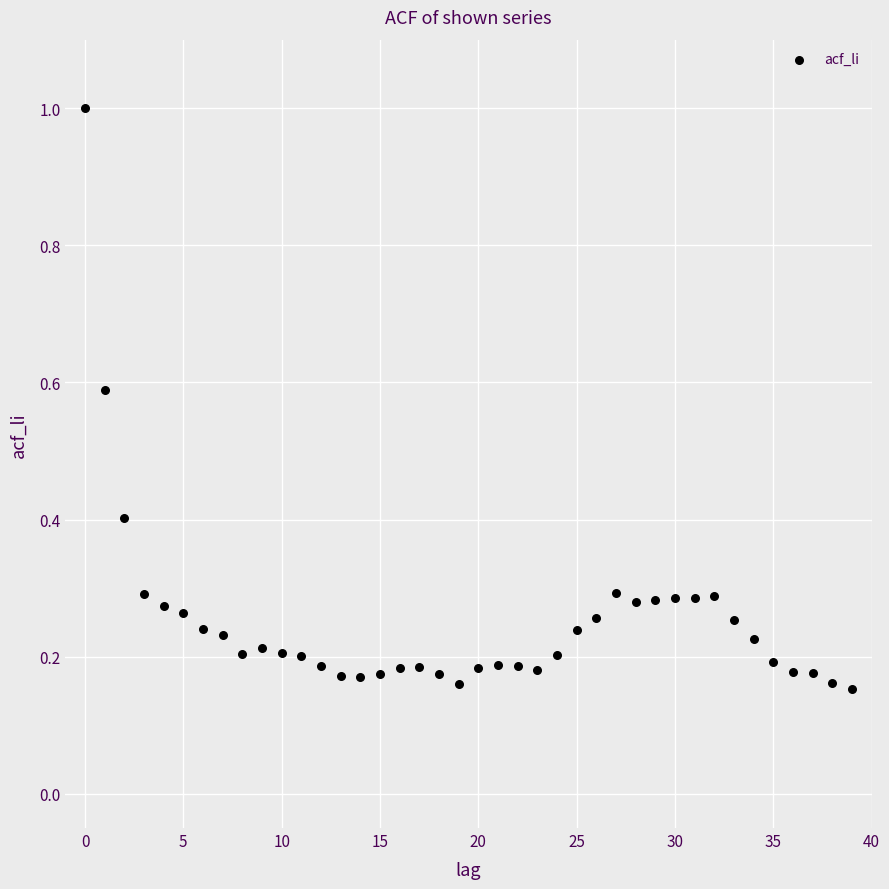

What is the range of Y values (max minus min)?

0.8